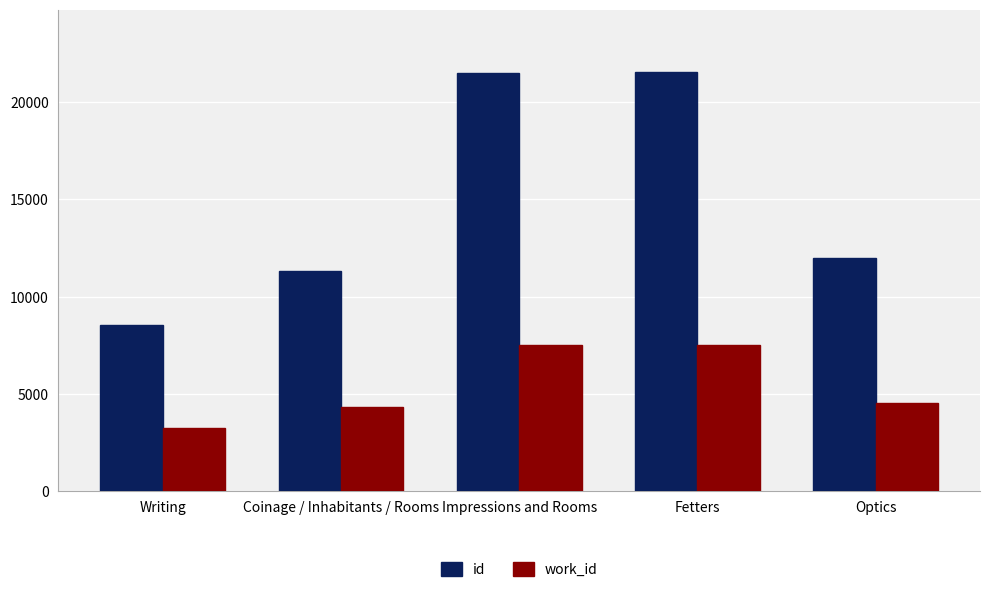

What is the smallest value displayed?

3276